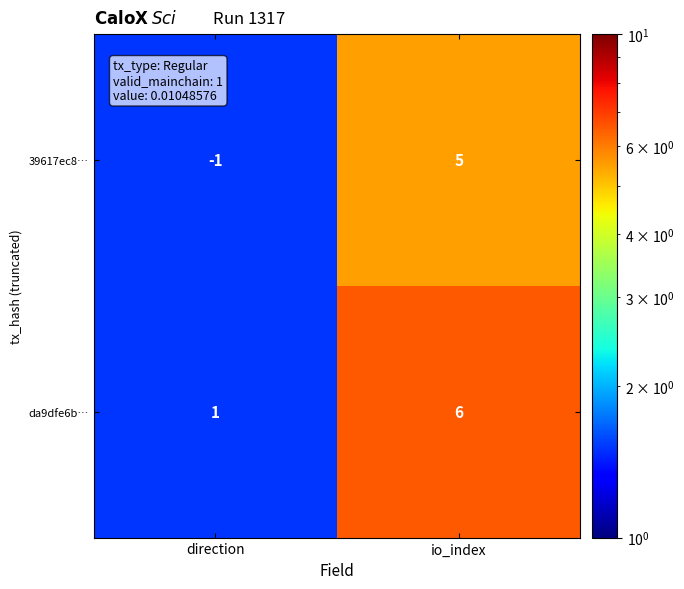

Reading right to left, transcribe all the data shown in this chart.

39617ec8…: 5	-1
da9dfe6b…: 6	1